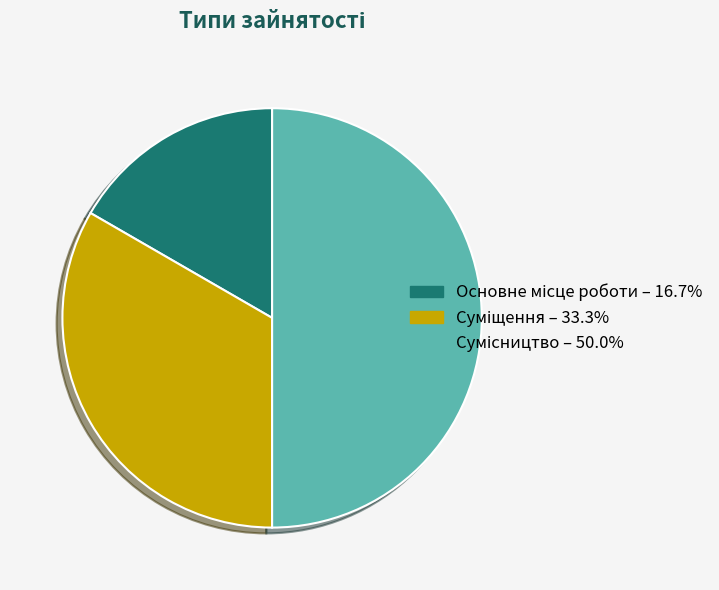

Count the number of slices in the pie.

3